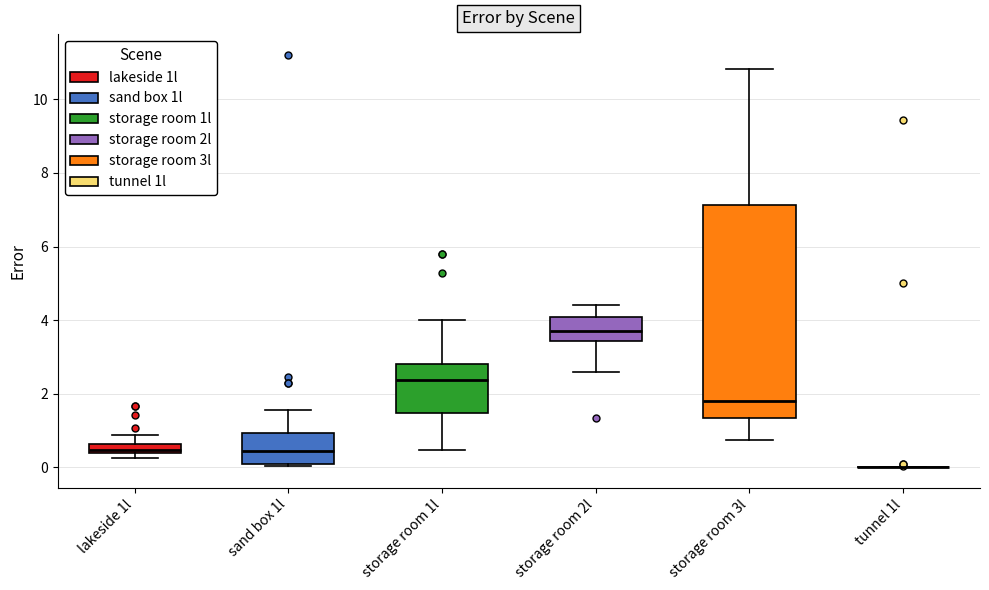

Comparing the boxes themselves (not the whiskers), which one is the tallest?

storage room 3l